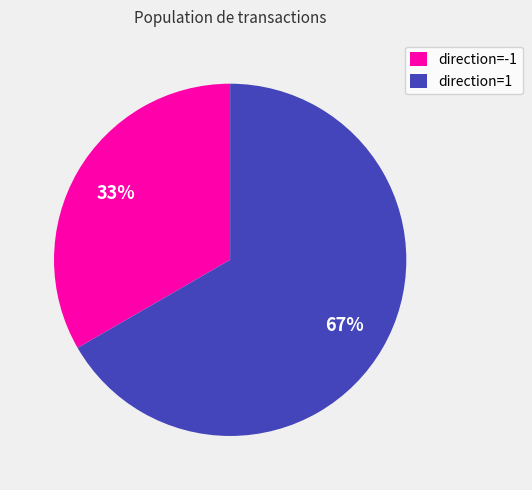

To the nearest percent, what is the combined percentage of direction=-1 and direction=1?

100%